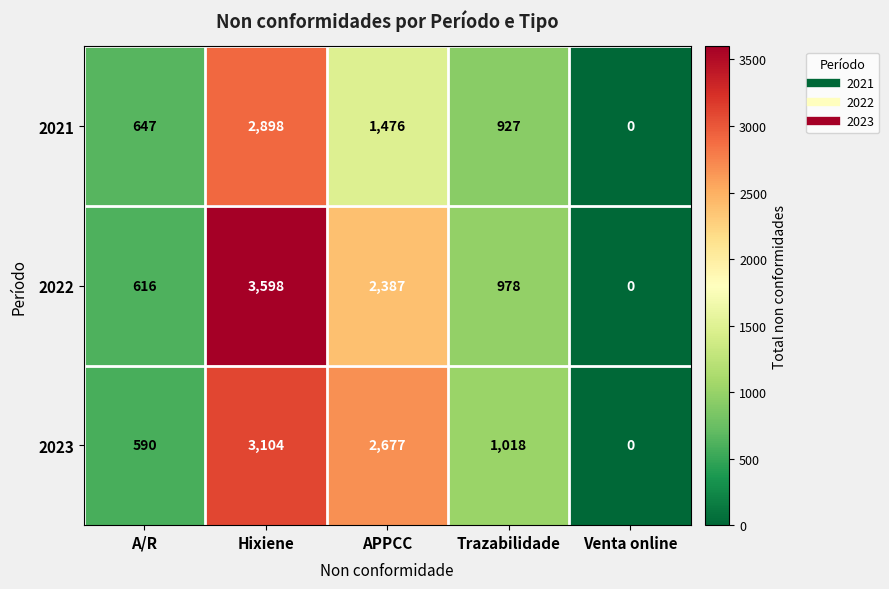

The 2022 series shows -1758 at Venta online. True or false?

False